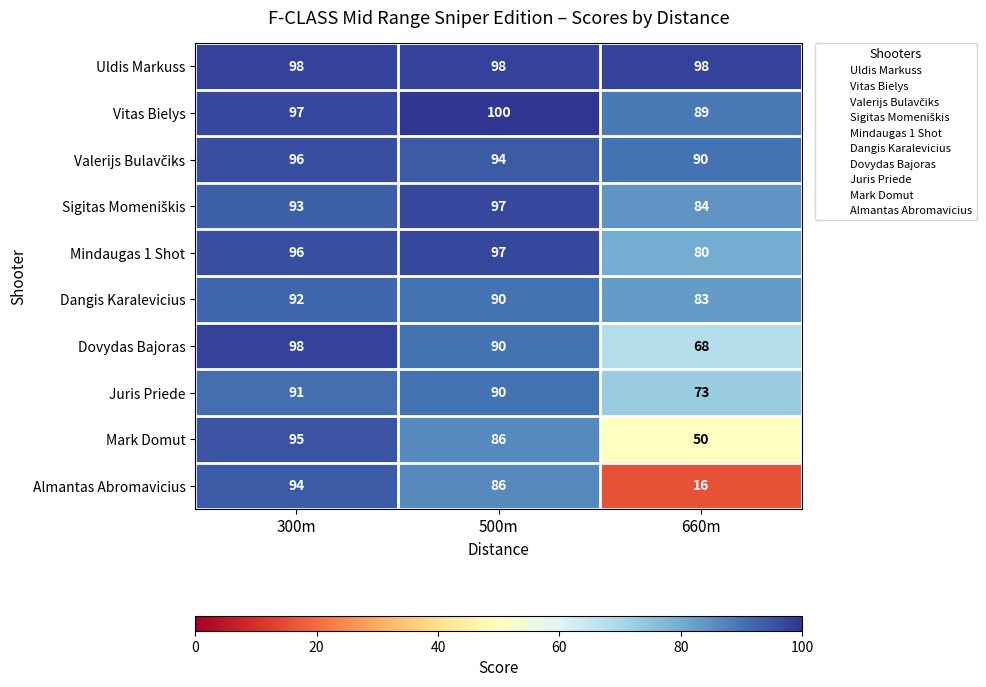

What is the spread (max minus min) of values at 300m?

7